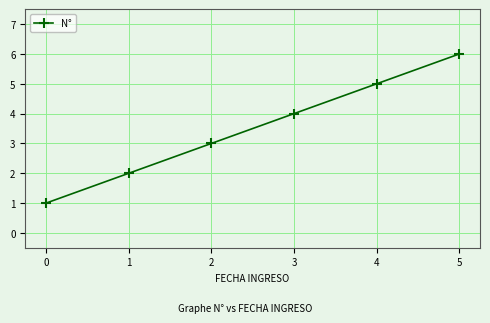

What is the value of the 2nd point from the left?

2